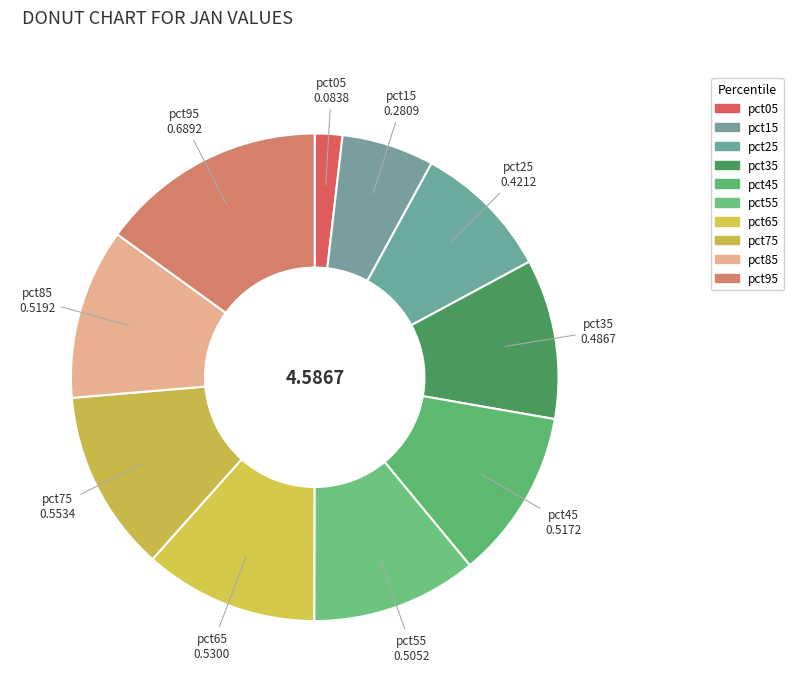

Does any single category account for the majority?

No